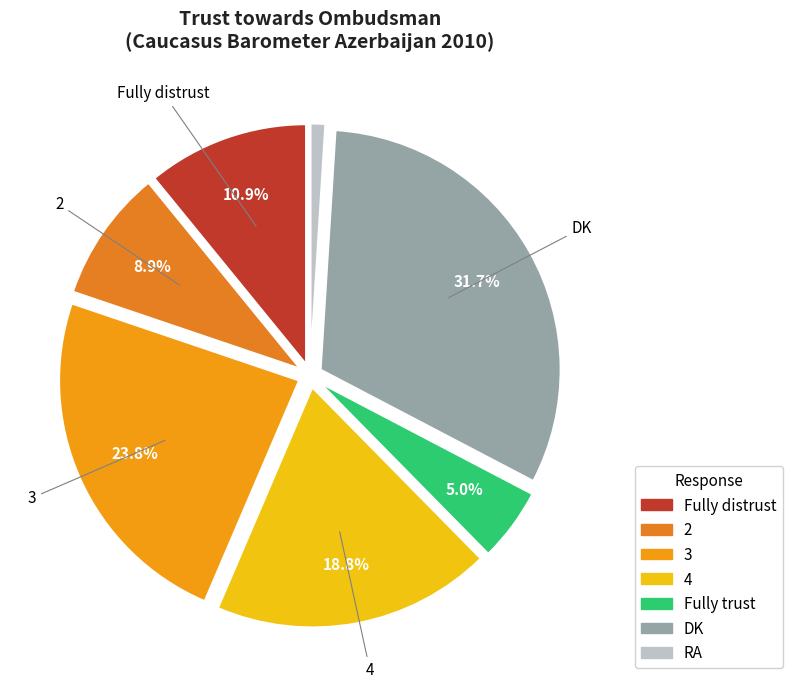

Is it true that 4 is 19% of the pie?

True